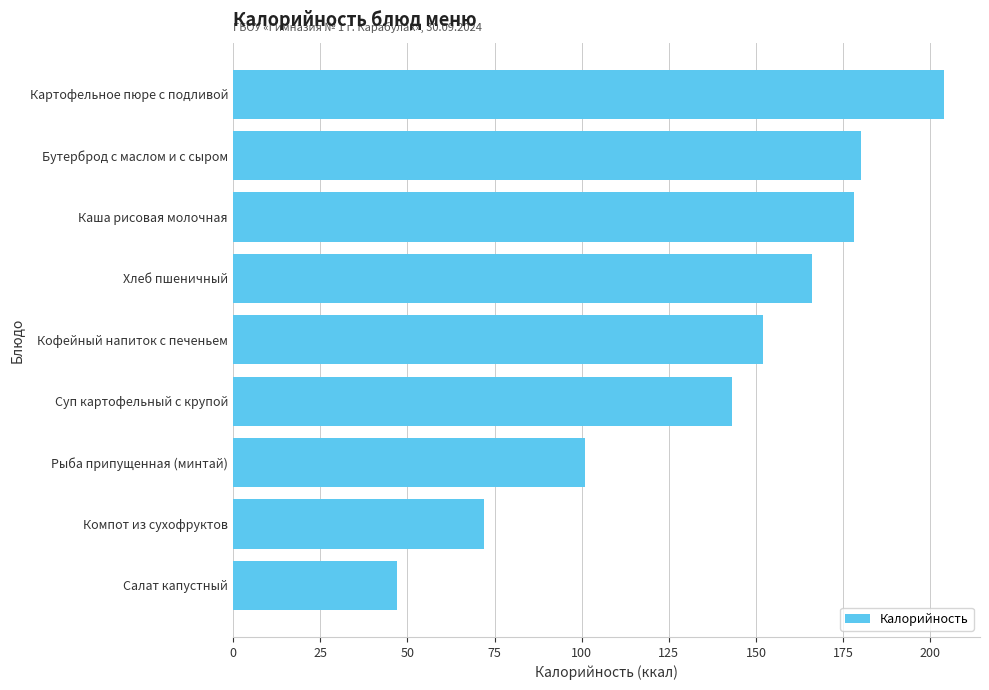

List the labels in order of value, smallest first.

Салат капустный, Компот из сухофруктов, Рыба припущенная (минтай), Суп картофельный с крупой, Кофейный напиток с печеньем, Хлеб пшеничный, Каша рисовая молочная, Бутерброд с маслом и с сыром, Картофельное пюре с подливой